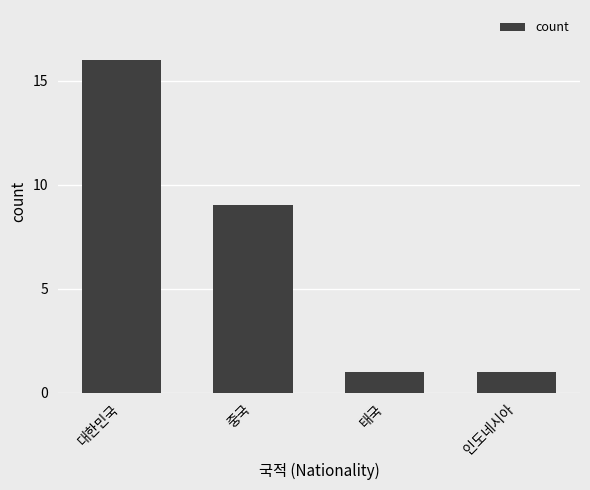

What is the ratio of the value at 태국 to the value at 인도네시아?

1.0